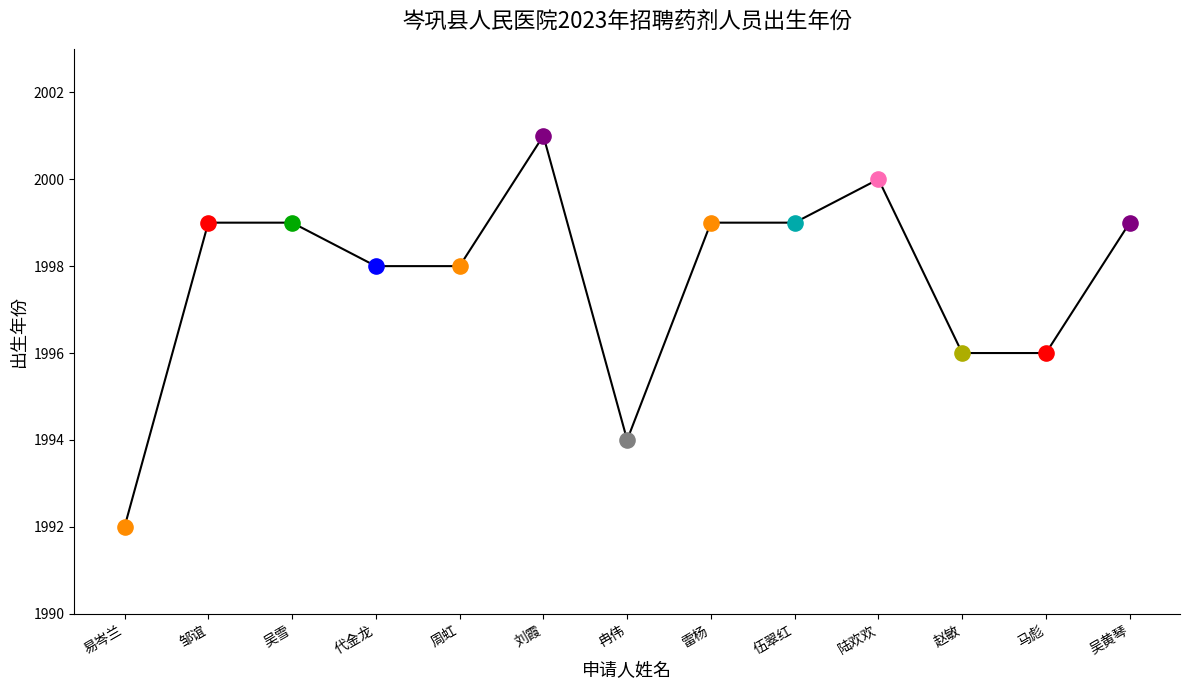

What is the ratio of the value at 吴黄琴 to the value at 陆欢欢?

1.0